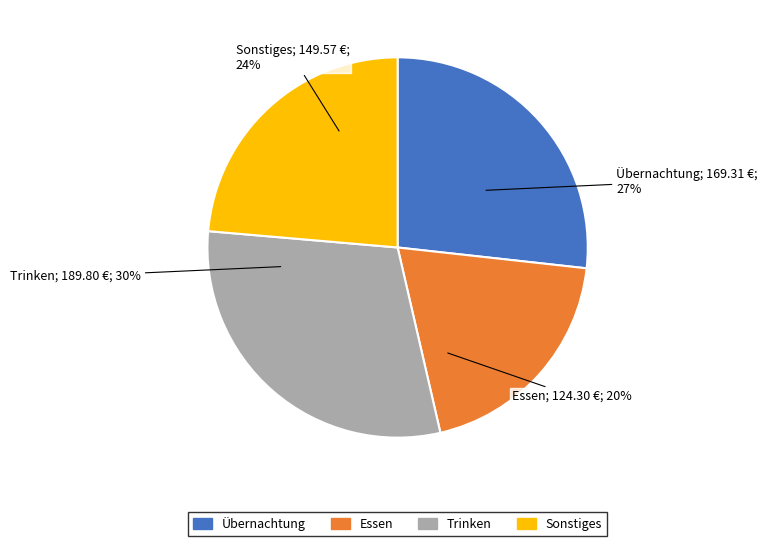

To the nearest percent, what is the difference between the largest and smallest slice percentages?

10%